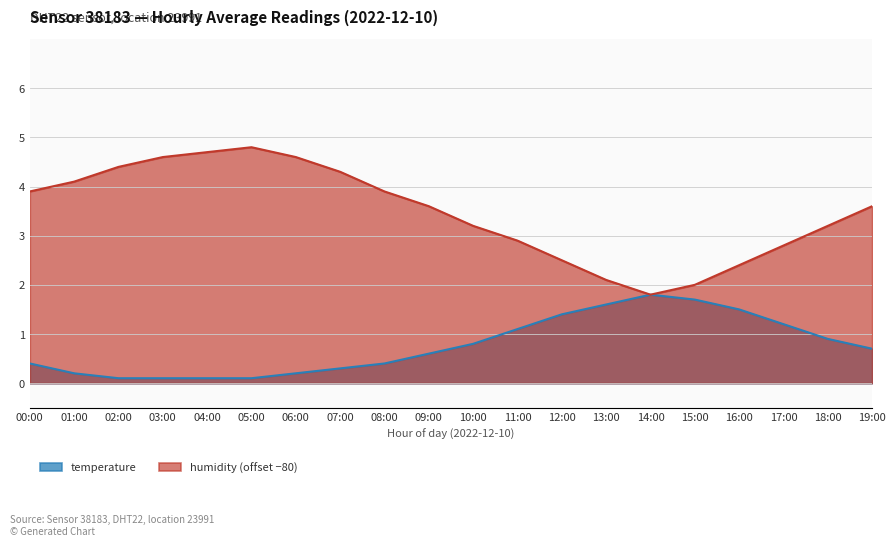

Reading left to right, what are all the values shown in this chart?

humidity: 3.9	4.1	4.4	4.6	4.7	4.8	4.6	4.3	3.9	3.6	3.2	2.9	2.5	2.1	1.8	2.0	2.4	2.8	3.2	3.6
temperature: 0.4	0.2	0.1	0.1	0.1	0.1	0.2	0.3	0.4	0.6	0.8	1.1	1.4	1.6	1.8	1.7	1.5	1.2	0.9	0.7